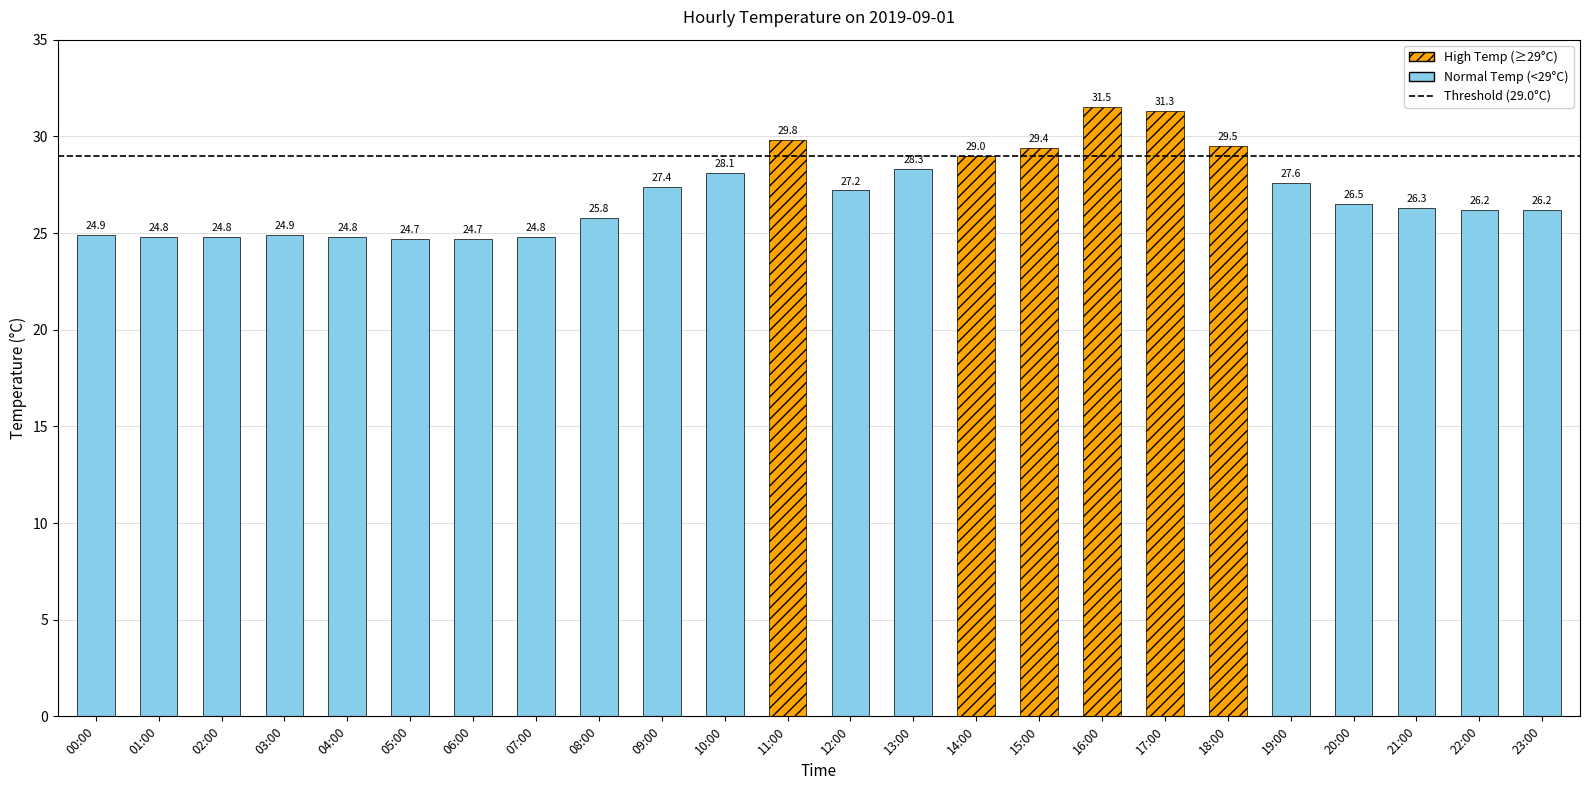

Between 17:00 and 19:00, which is larger?

17:00